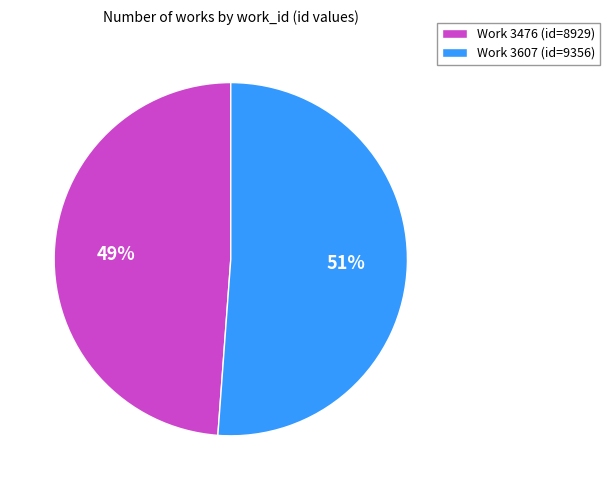

Is there a majority slice in this chart?

Yes